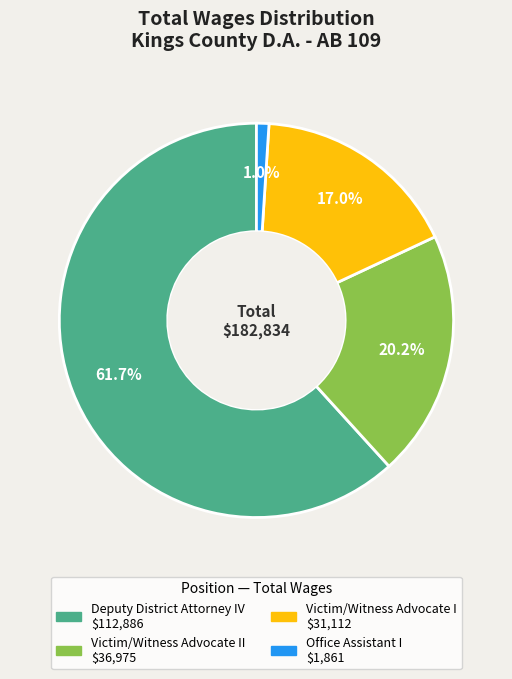

To the nearest percent, what is the difference between the largest and smallest slice percentages?

61%